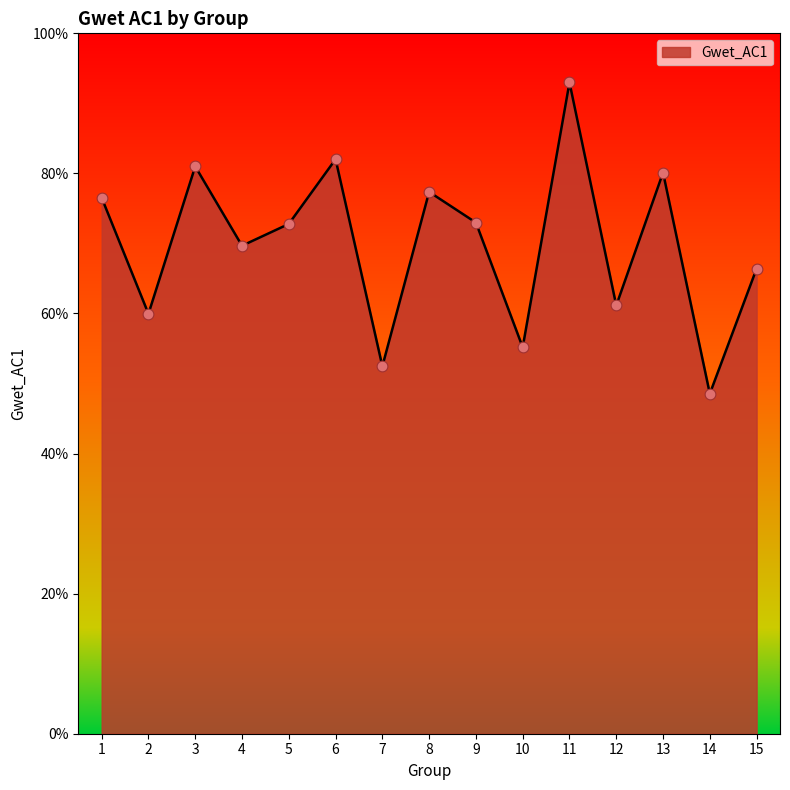

What is the change in value from 8 to 12?

-0.2